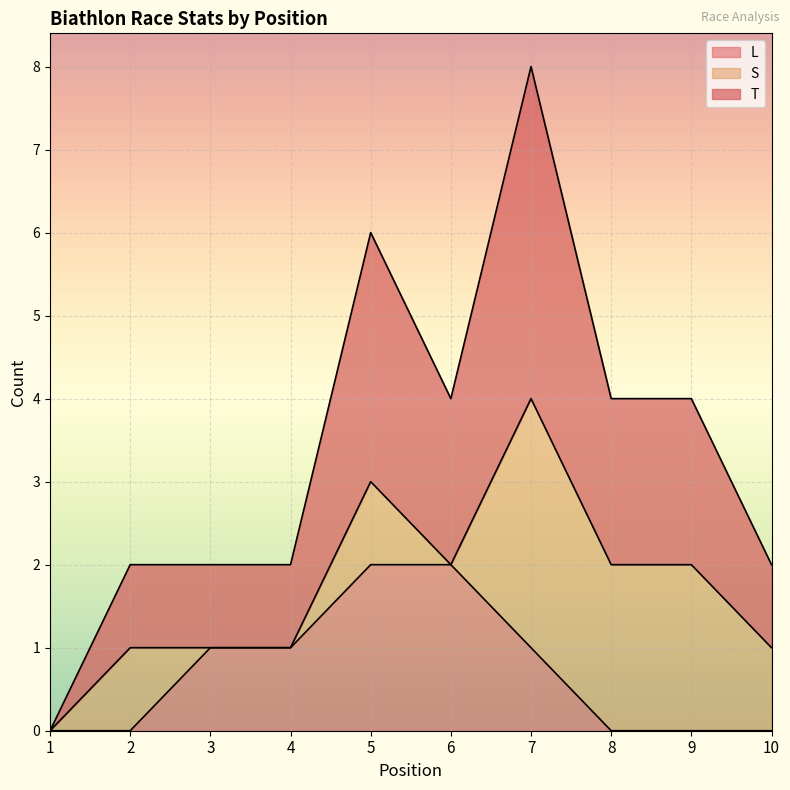

True or false: T and L intersect in this chart.

False